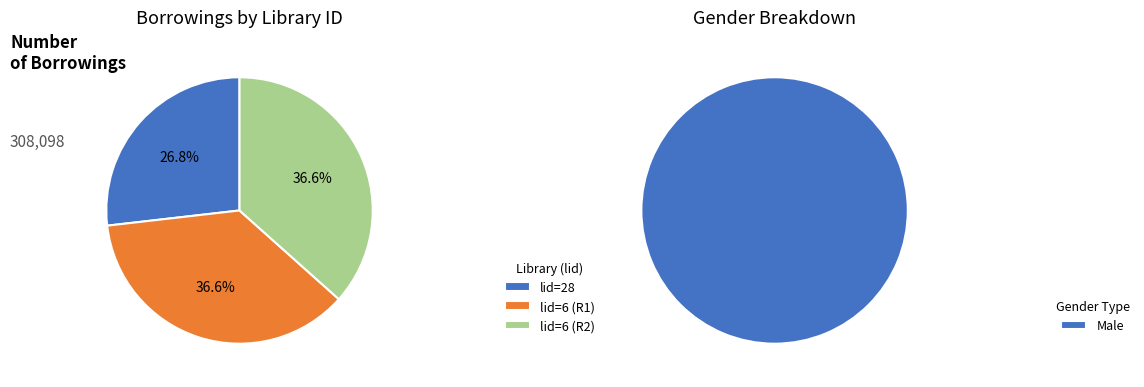

To the nearest percent, what percentage of the pie is 28 (Advocates)?

27%